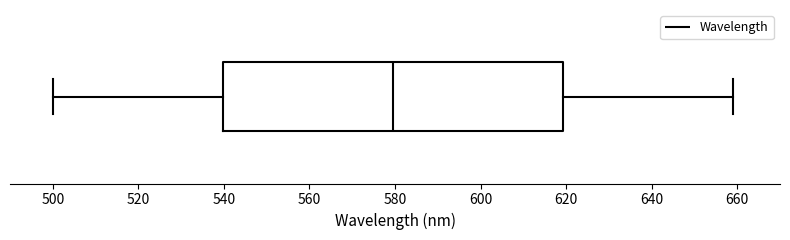

Where is the left edge of the box on the x-axis? The values are not printed on the chart, so give them approximately, as read against the axis.

540